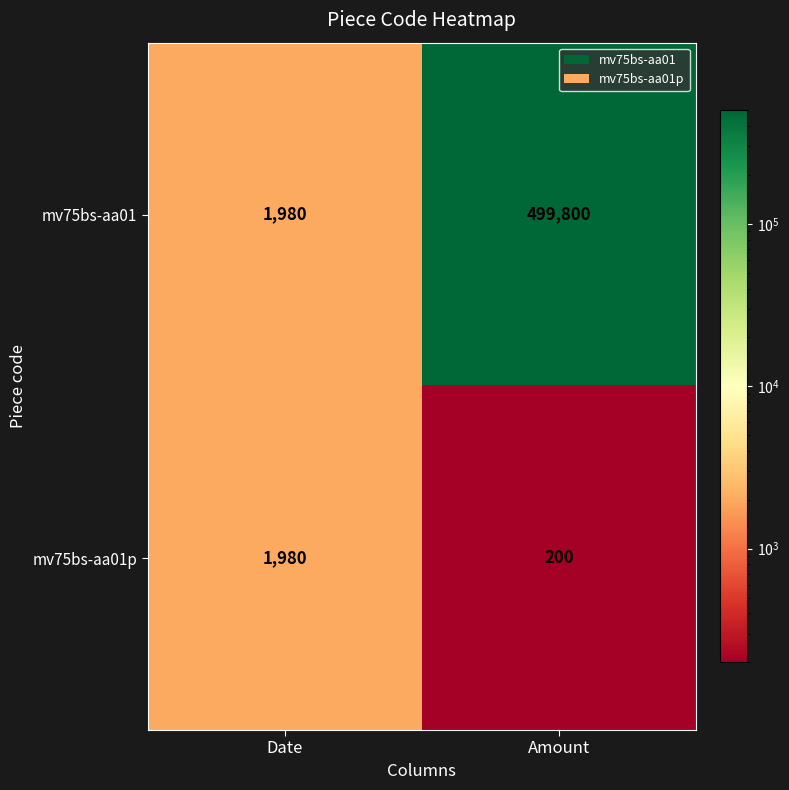

Is it true that mv75bs-aa01p equals 3188 at Date?

False